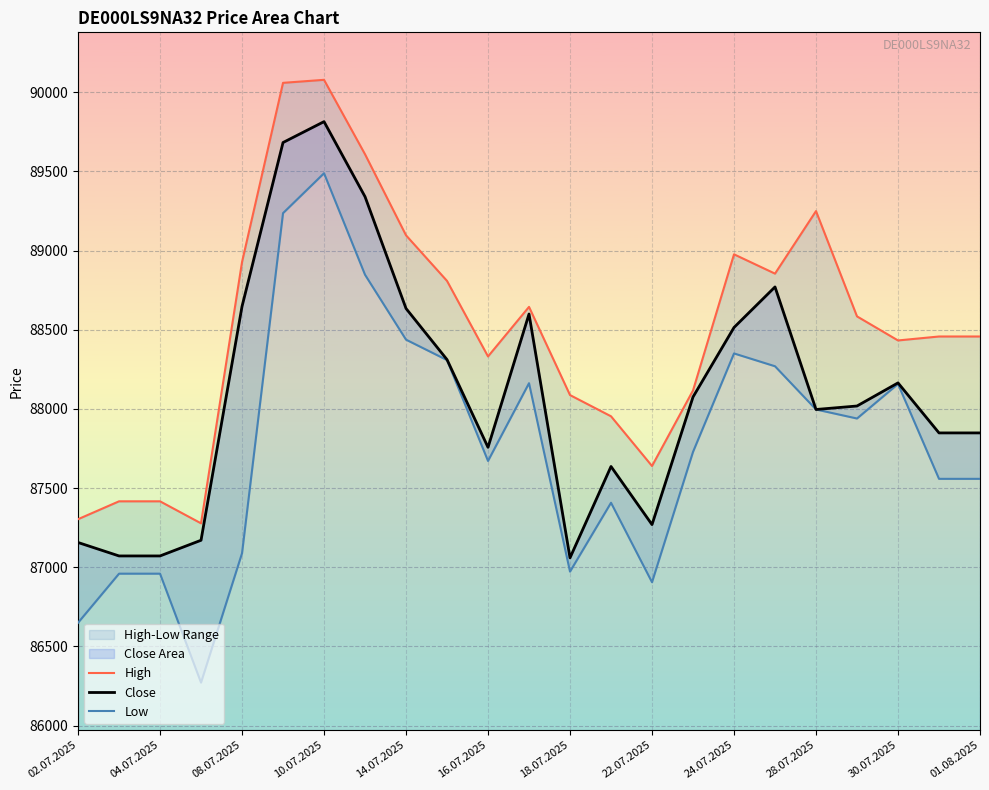

What is the sum of all Low values?

2018914